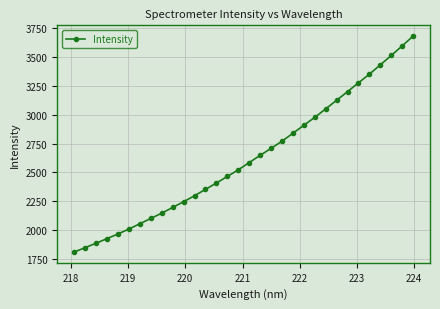

What is the smallest value displayed?

1813.3